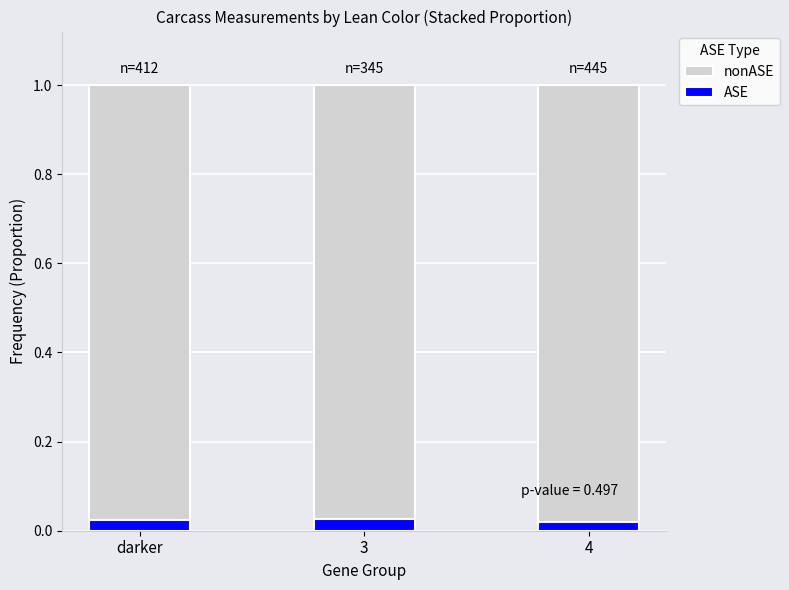

What is the sum of all ASE values?

0.1